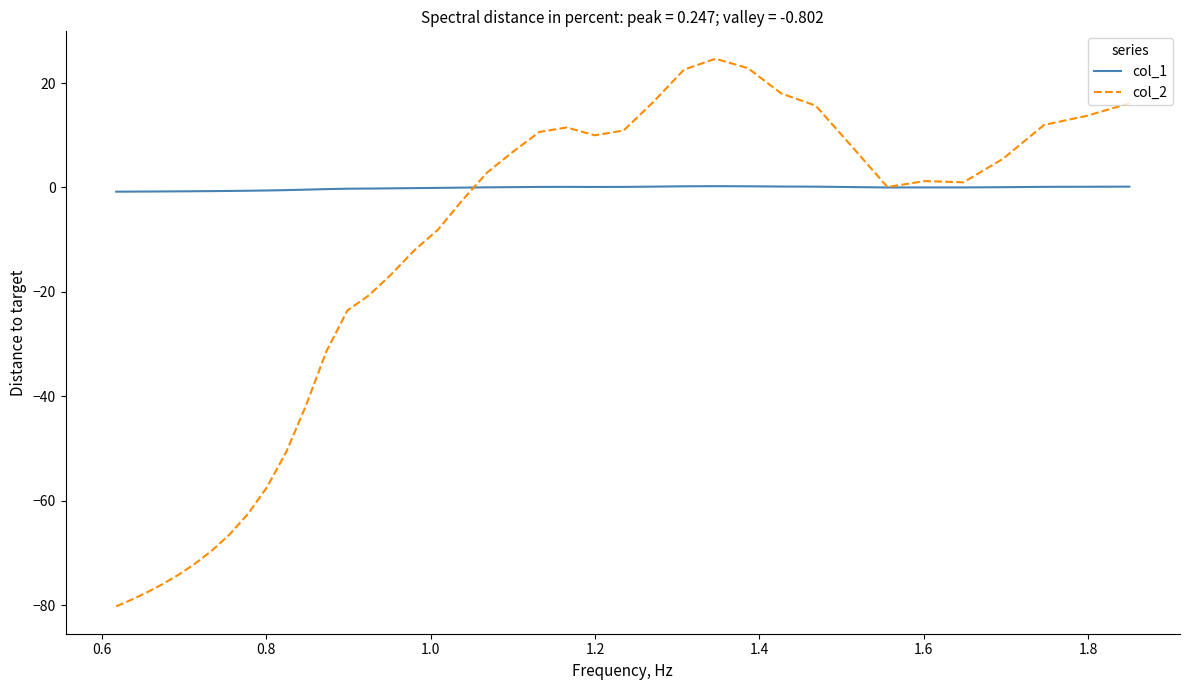

Which series has the largest range (max minus min)?

col_2